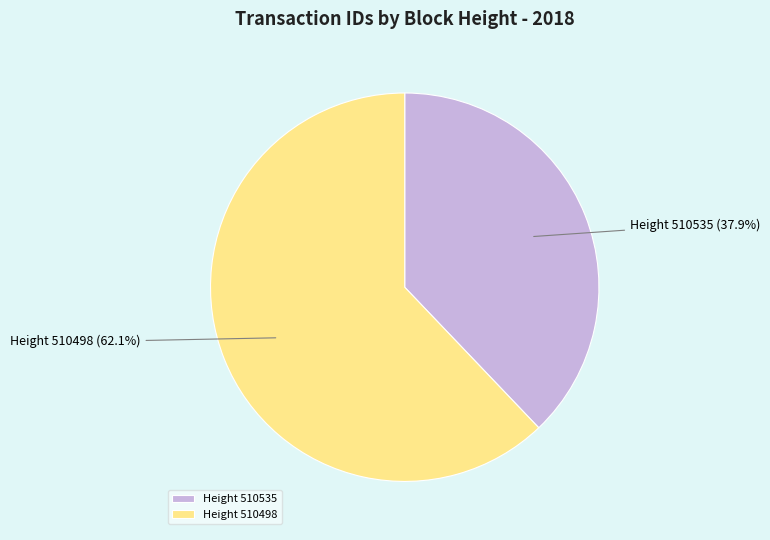

Count the number of slices in the pie.

2